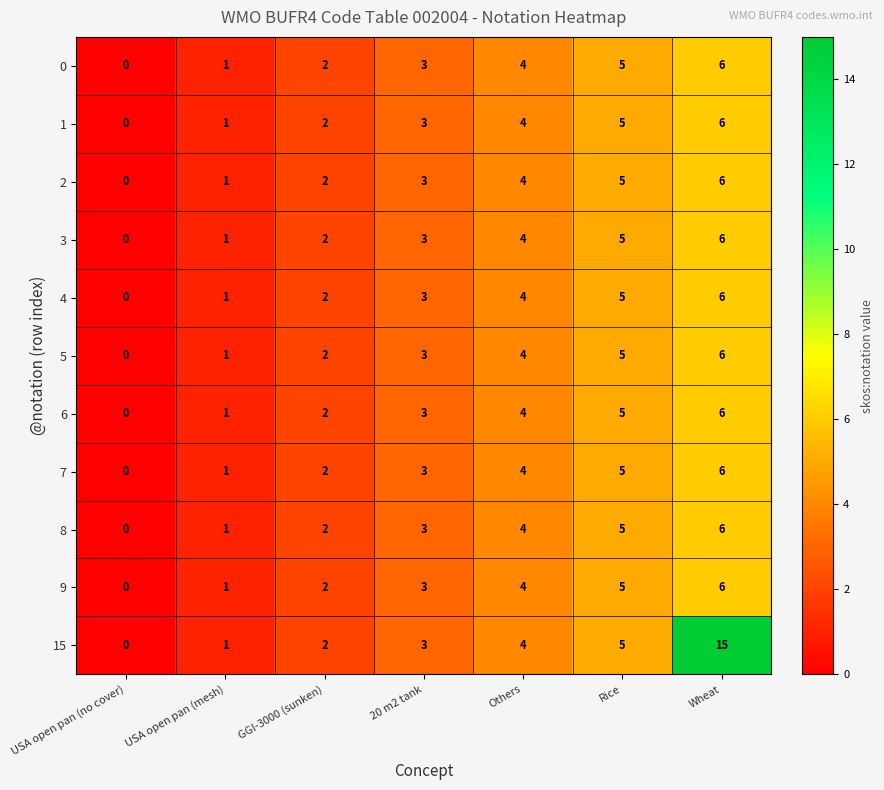

At which label is 3 closest to 3?

20 m2 tank